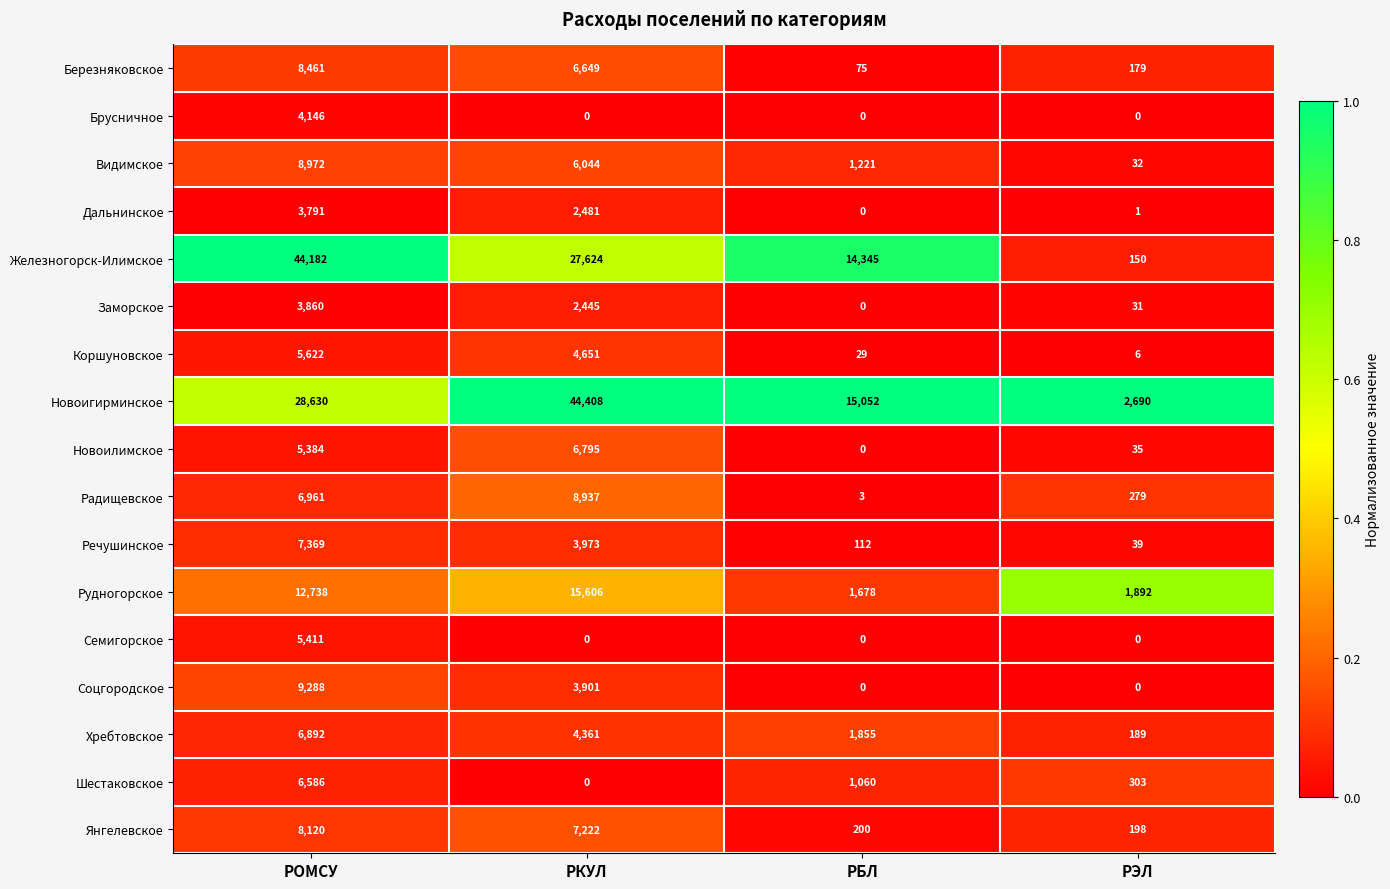

Count the Хребтовское values in the range 1855 to 6892.

3